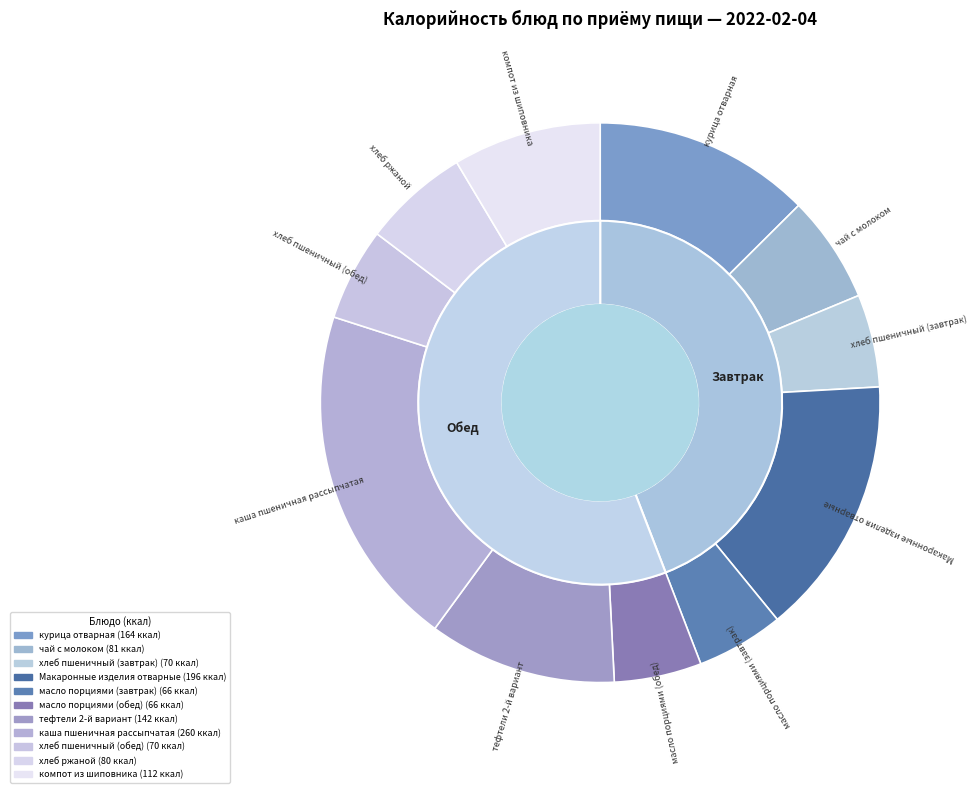

Does хлеб пшеничный (обед) represent more than half of the total?

No